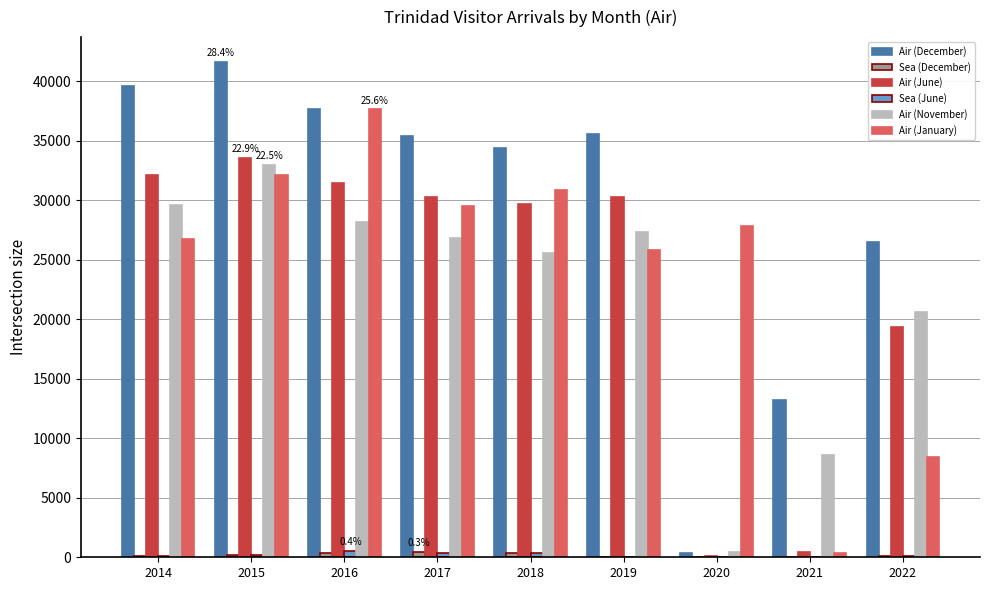

Count the number of data series in this chart.

6